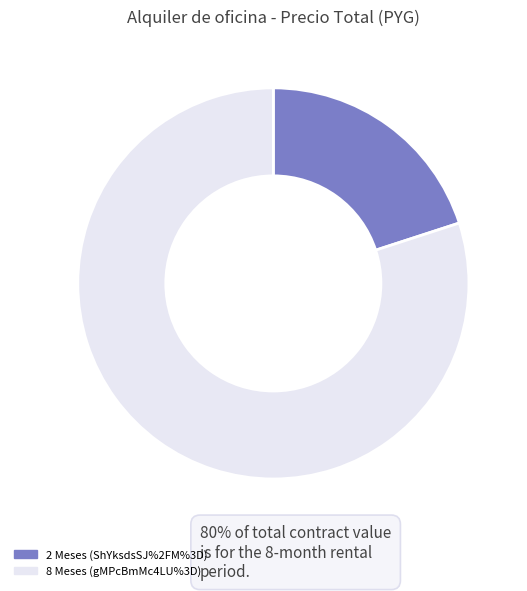

Is there a majority slice in this chart?

Yes